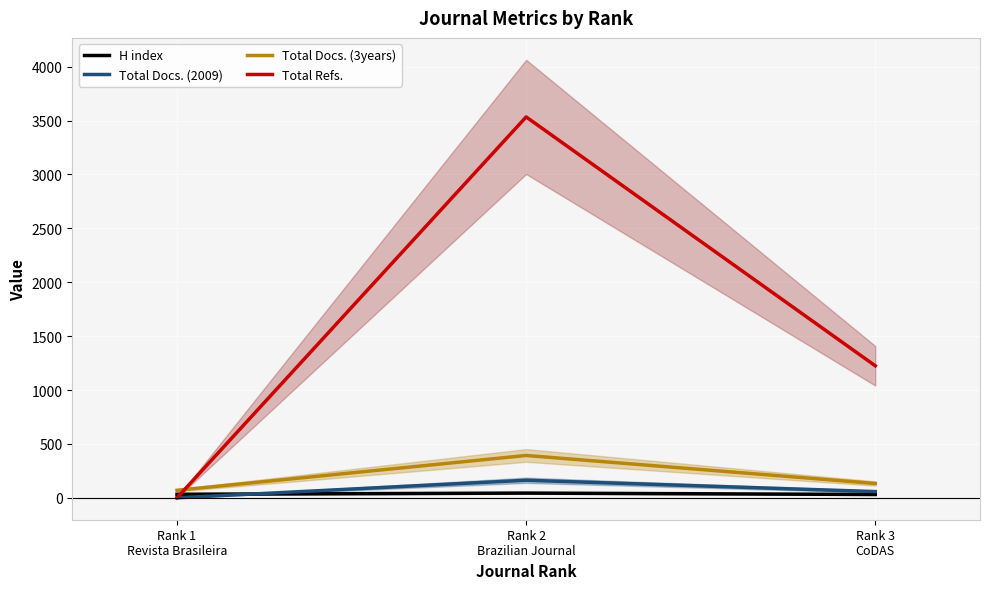

What is the value of the Total Refs. point at the 3rd from the left?

1225